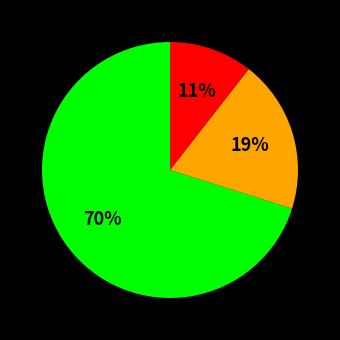

Does any single category account for the majority?

Yes